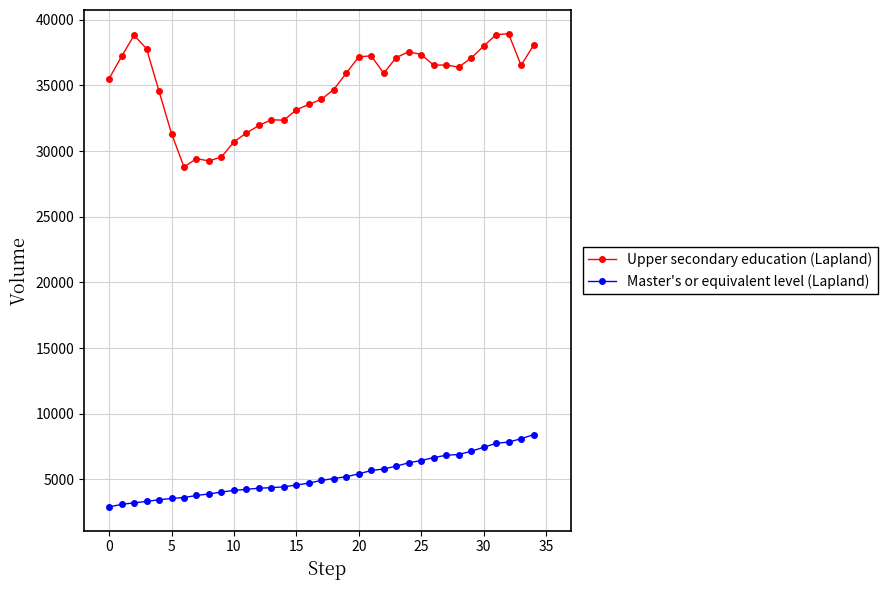

What is the average value of the Master's or equivalent level (Lapland) series?

5243